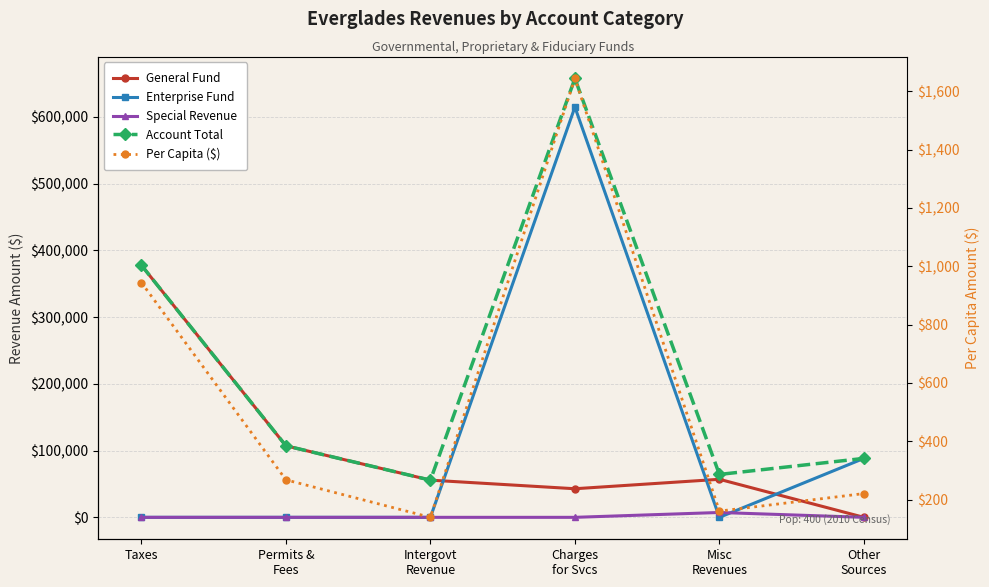

Reading left to right, what are all the values shown in this chart?

General Fund: Taxes=377732.0	Permits &
Fees=107185.0	Intergovt
Revenue=55733.0	Charges
for Svcs=42846.0	Misc
Revenues=56996.0	Other
Sources=0.0
Enterprise Fund: Taxes=0.0	Permits &
Fees=0.0	Intergovt
Revenue=0.0	Charges
for Svcs=614655.0	Misc
Revenues=0.0	Other
Sources=88329.0
Special Revenue: Taxes=0.0	Permits &
Fees=0.0	Intergovt
Revenue=0.0	Charges
for Svcs=0.0	Misc
Revenues=7273.0	Other
Sources=0.0
Account Total: Taxes=377732.0	Permits &
Fees=107185.0	Intergovt
Revenue=55733.0	Charges
for Svcs=657501.0	Misc
Revenues=64269.0	Other
Sources=88329.0
Per Capita ($): Taxes=944.3	Permits &
Fees=268.0	Intergovt
Revenue=139.3	Charges
for Svcs=1643.8	Misc
Revenues=160.7	Other
Sources=220.8